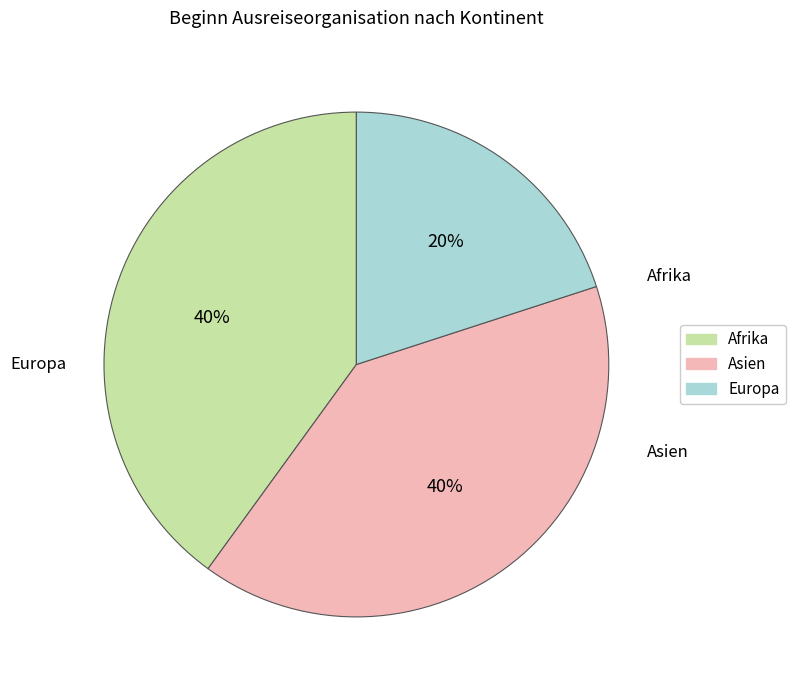

Is there any slice that represents more than half of the pie?

No